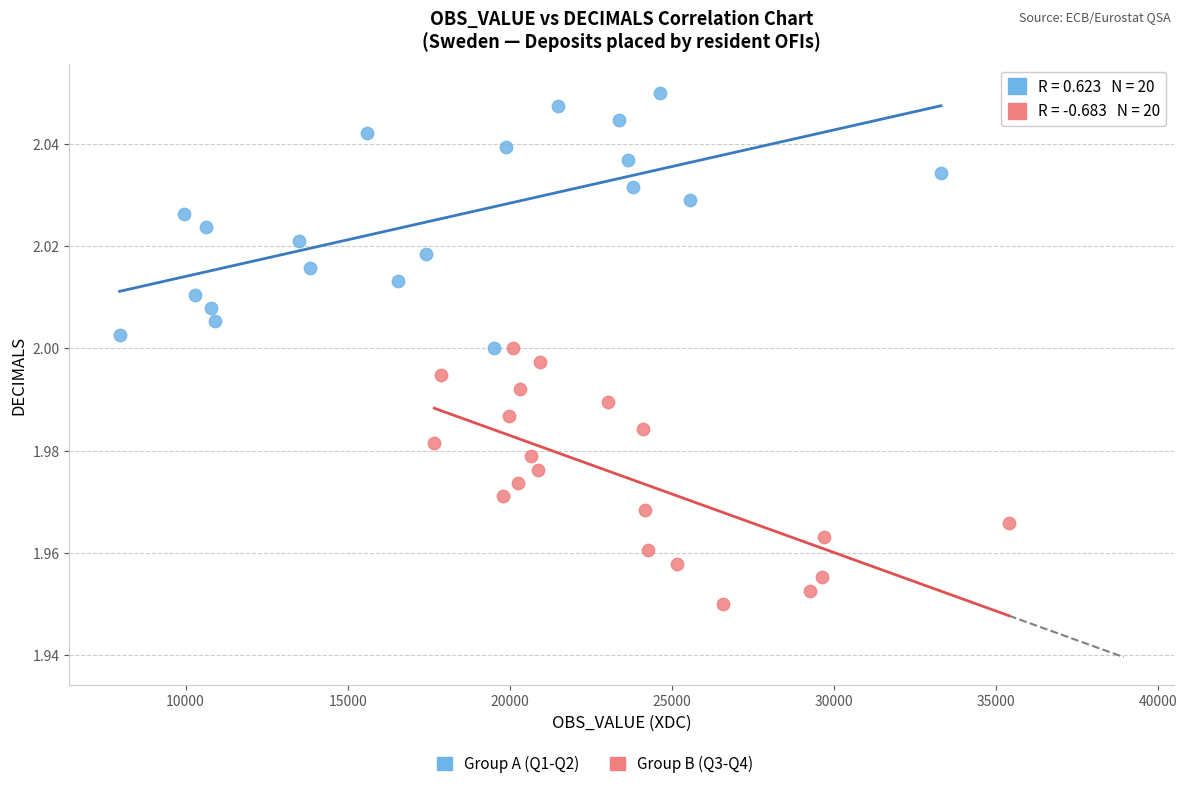

Which series reaches the minimum Y coordinate?

Group B (Q3-Q4)